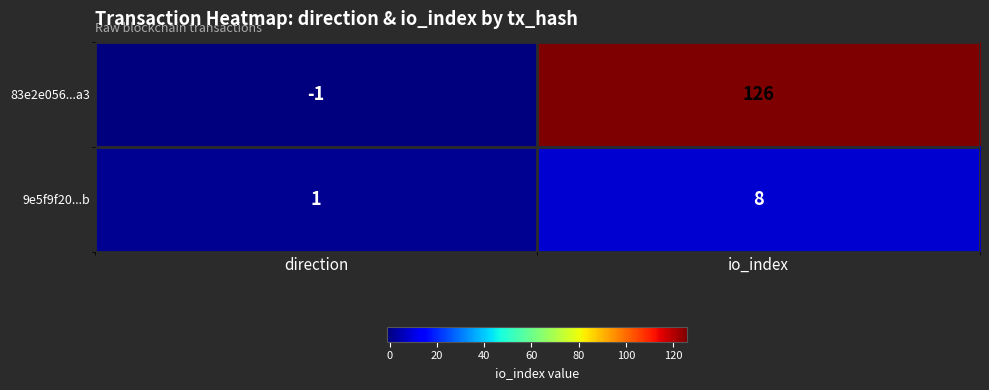

List the series in order of their peak value, highest first.

83e2e056...a3, 9e5f9f20...b